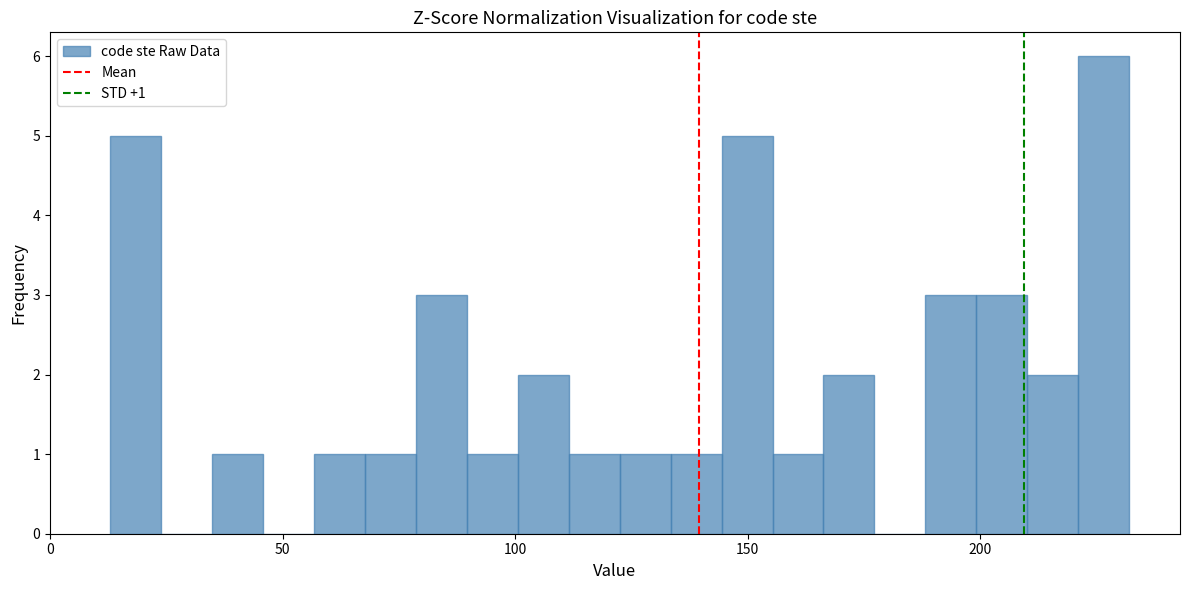

Around what value on the x-axis is the tallest bar? Give the approximate position of its centre, as read against the axis.

225